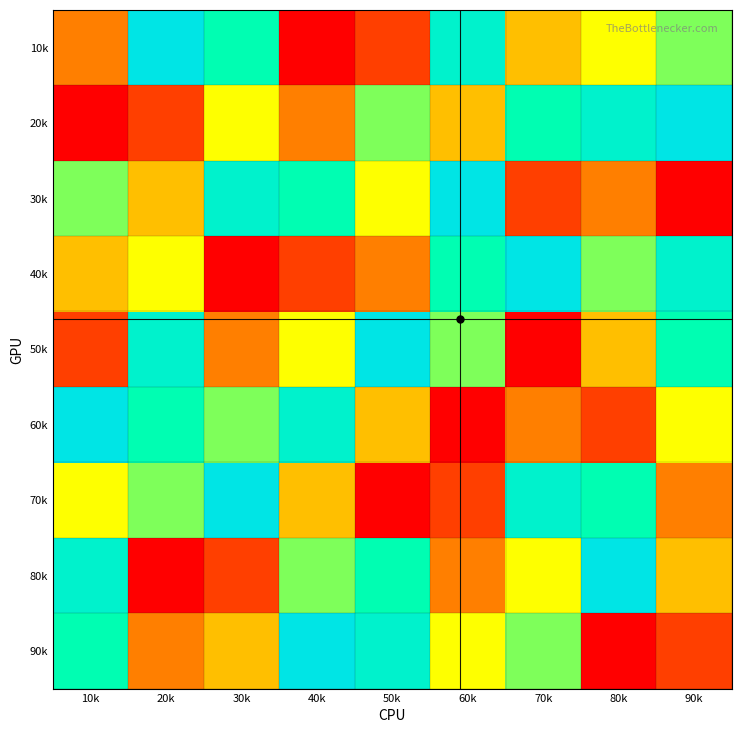

Reading left to right, what are all the values shown in this chart?

10k: 10k=3	20k=9	30k=7	40k=1	50k=2	60k=8	70k=4	80k=5	90k=6
20k: 10k=1	20k=2	30k=5	40k=3	50k=6	60k=4	70k=7	80k=8	90k=9
30k: 10k=6	20k=4	30k=8	40k=7	50k=5	60k=9	70k=2	80k=3	90k=1
40k: 10k=4	20k=5	30k=1	40k=2	50k=3	60k=7	70k=9	80k=6	90k=8
50k: 10k=2	20k=8	30k=3	40k=5	50k=9	60k=6	70k=1	80k=4	90k=7
60k: 10k=9	20k=7	30k=6	40k=8	50k=4	60k=1	70k=3	80k=2	90k=5
70k: 10k=5	20k=6	30k=9	40k=4	50k=1	60k=2	70k=8	80k=7	90k=3
80k: 10k=8	20k=1	30k=2	40k=6	50k=7	60k=3	70k=5	80k=9	90k=4
90k: 10k=7	20k=3	30k=4	40k=9	50k=8	60k=5	70k=6	80k=1	90k=2